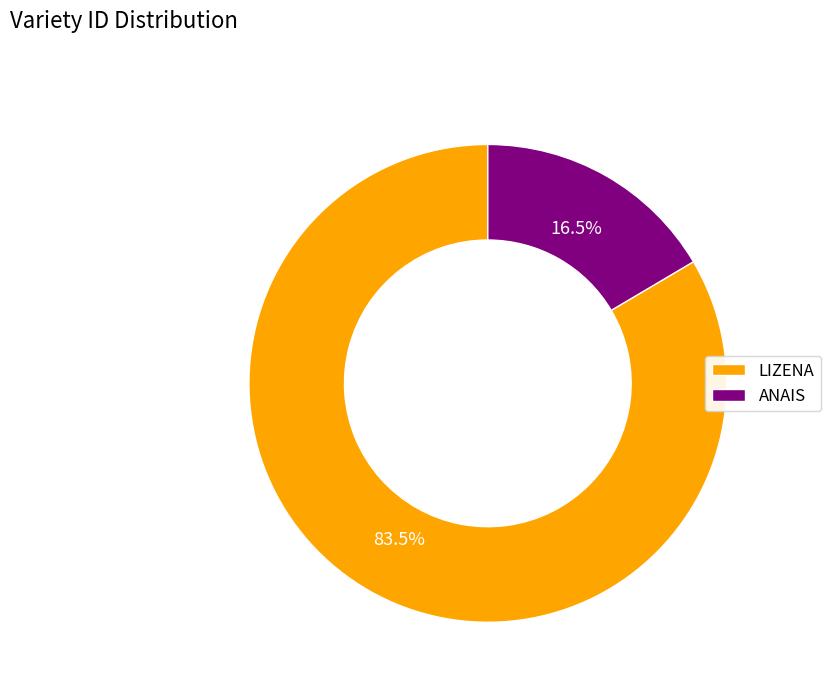

To the nearest percent, what is the difference between the largest and smallest slice percentages?

67%